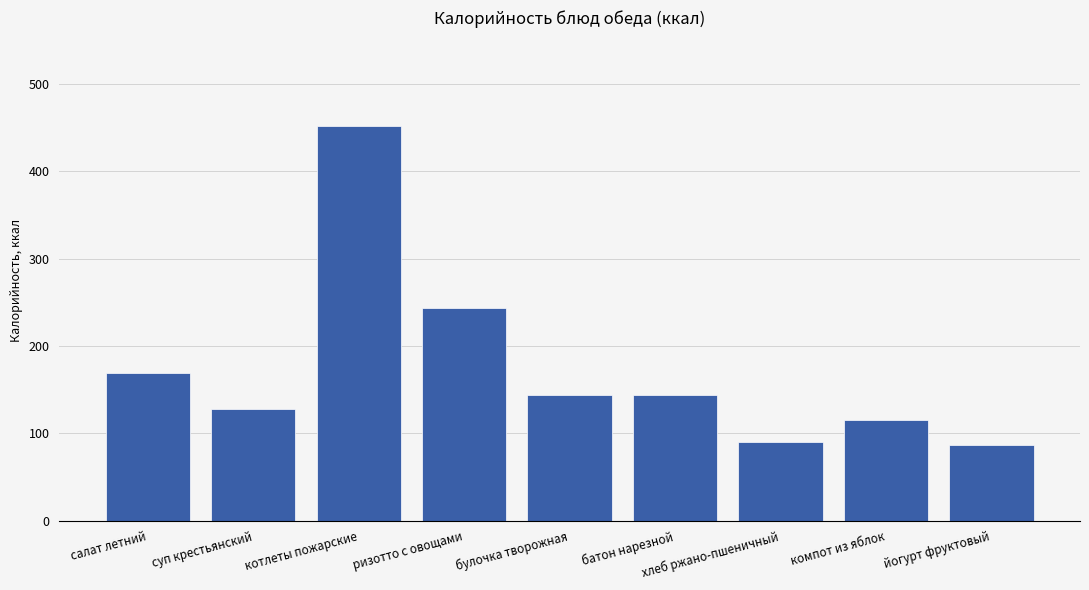

How many bars are there in total?

9